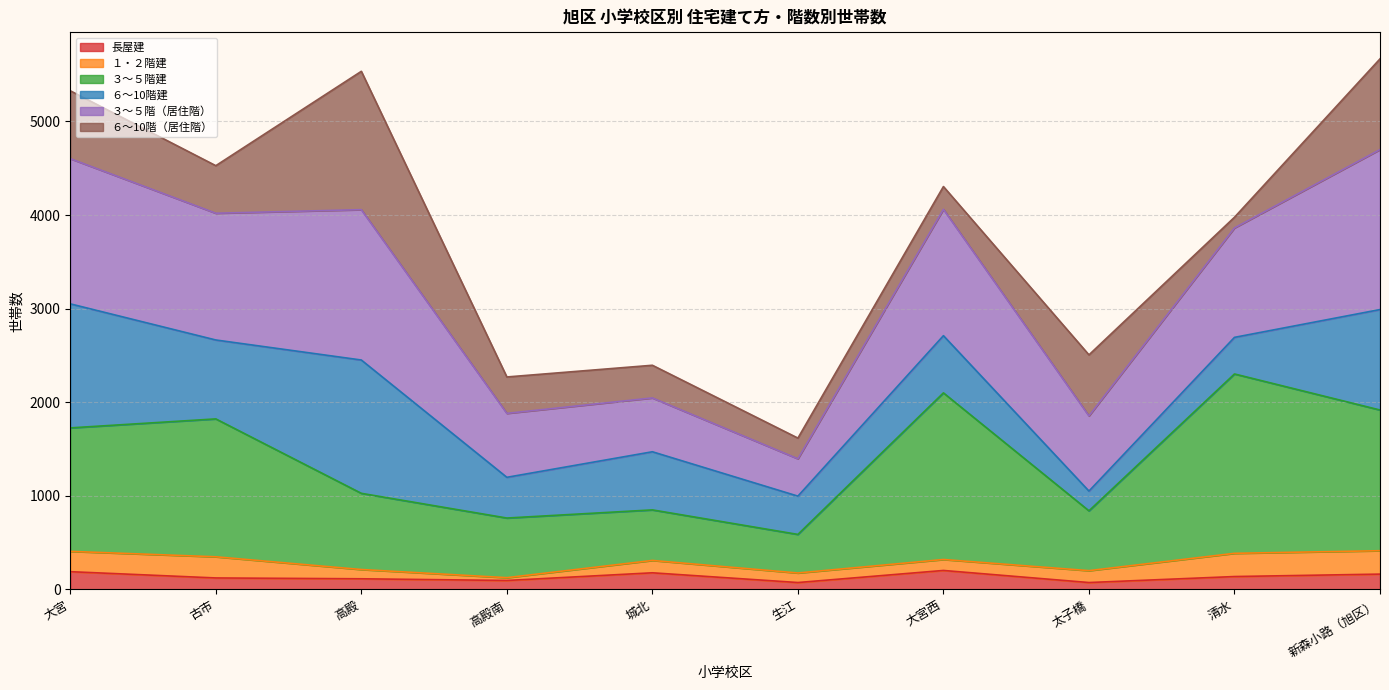

What is the highest value of the 長屋建 series?

203